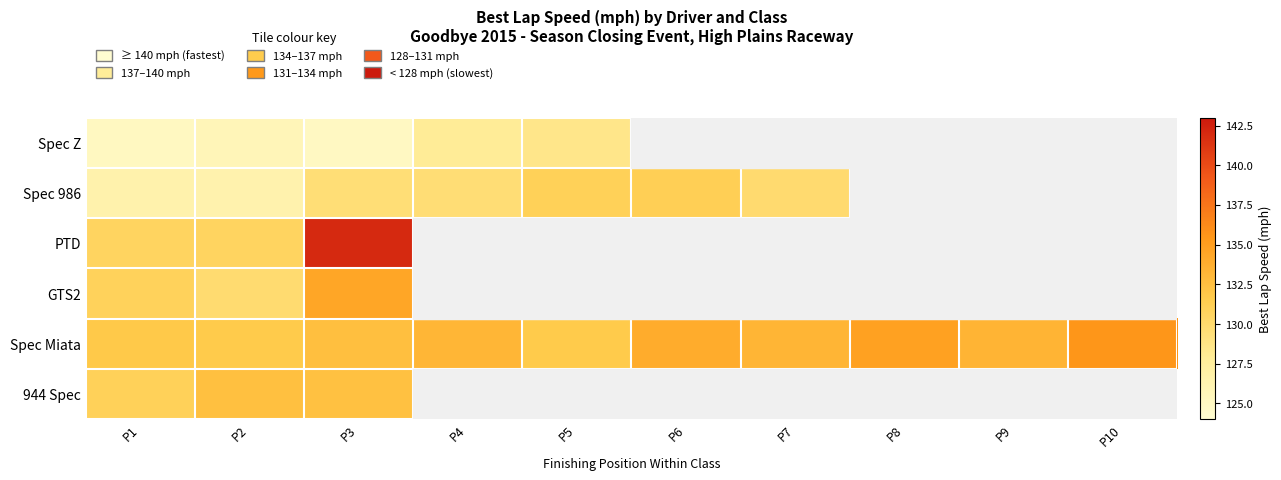

At which category is the sum across all series the highest?

P3